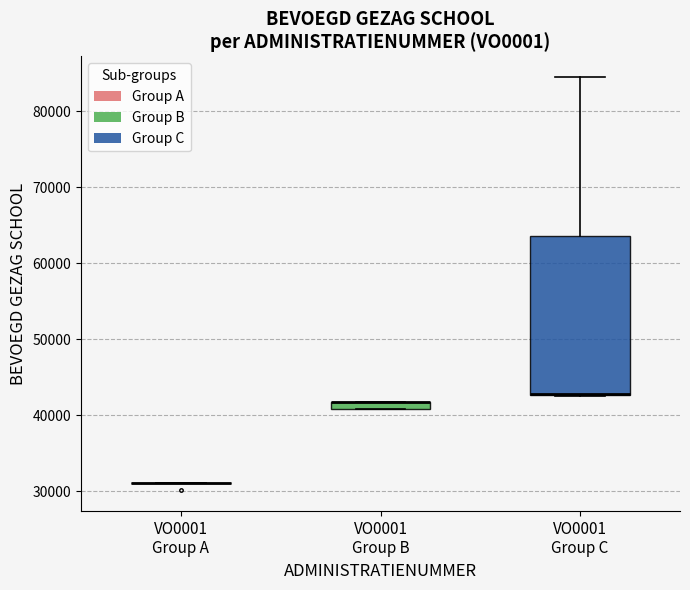

Comparing the boxes themselves (not the whiskers), which one is the tallest?

VO0001 Group C